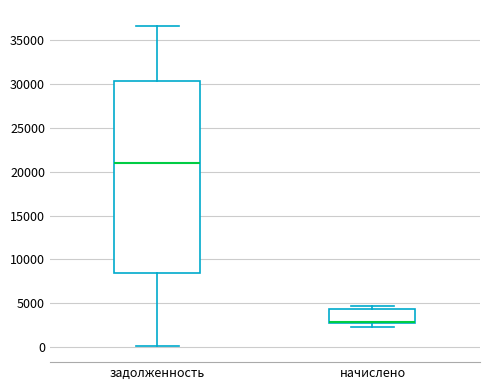

Which box's median line is the lowest?

начислено